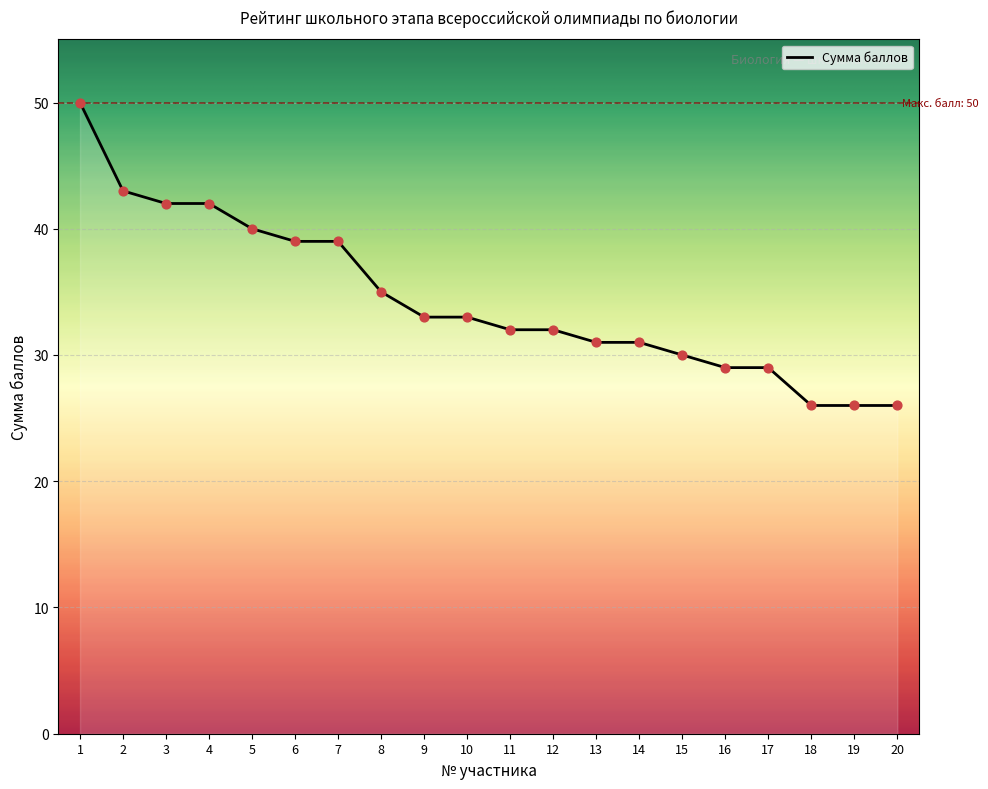

Which has a higher value, 14 or 1?

1